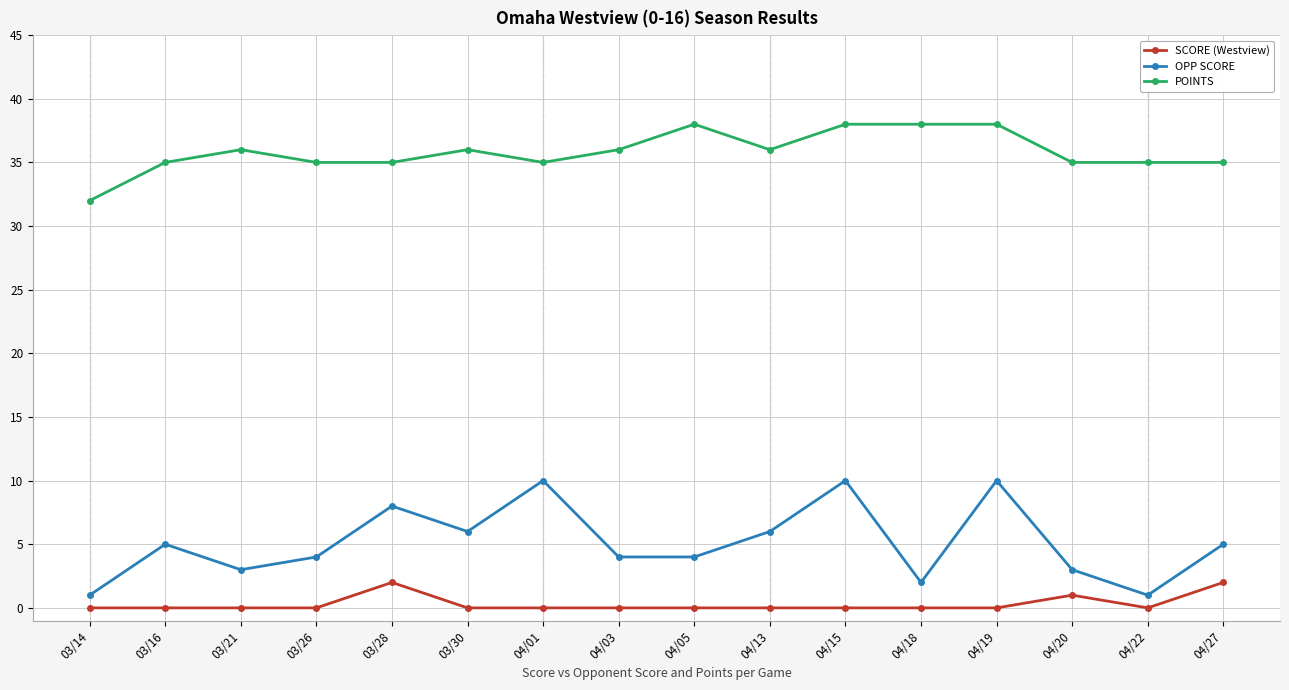

How many OPP SCORE values are between 3 and 8?

10